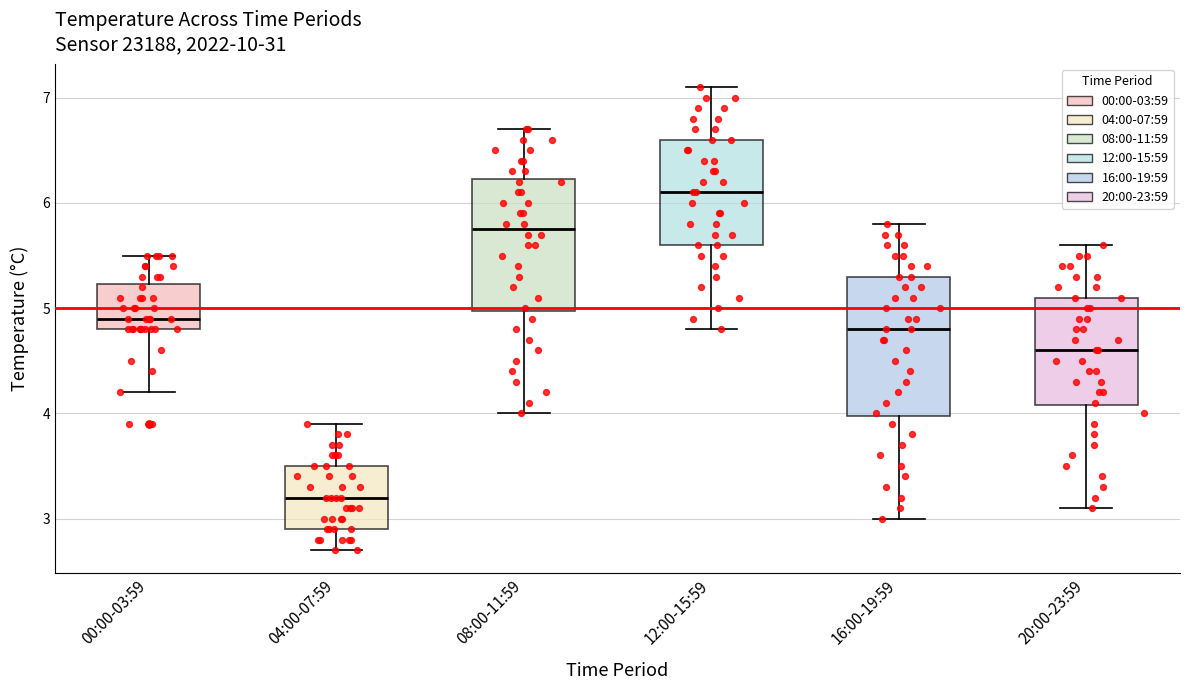

Reading left to right, transcribe this box plot: for each box, give where its median line is, the range the box spans, and where its two whiskers end, as read against the y-axis. The values are not printed on the chart, so give them approximately, as read against the axis.

00:00-03:59: median 4.9, box 4.8 to 5.2, whiskers 4.2 to 5.5
04:00-07:59: median 3.2, box 2.9 to 3.5, whiskers 2.7 to 3.9
08:00-11:59: median 5.8, box 5.0 to 6.2, whiskers 4.0 to 6.7
12:00-15:59: median 6.1, box 5.6 to 6.6, whiskers 4.8 to 7.1
16:00-19:59: median 4.8, box 4.0 to 5.3, whiskers 3.0 to 5.8
20:00-23:59: median 4.6, box 4.1 to 5.1, whiskers 3.1 to 5.6